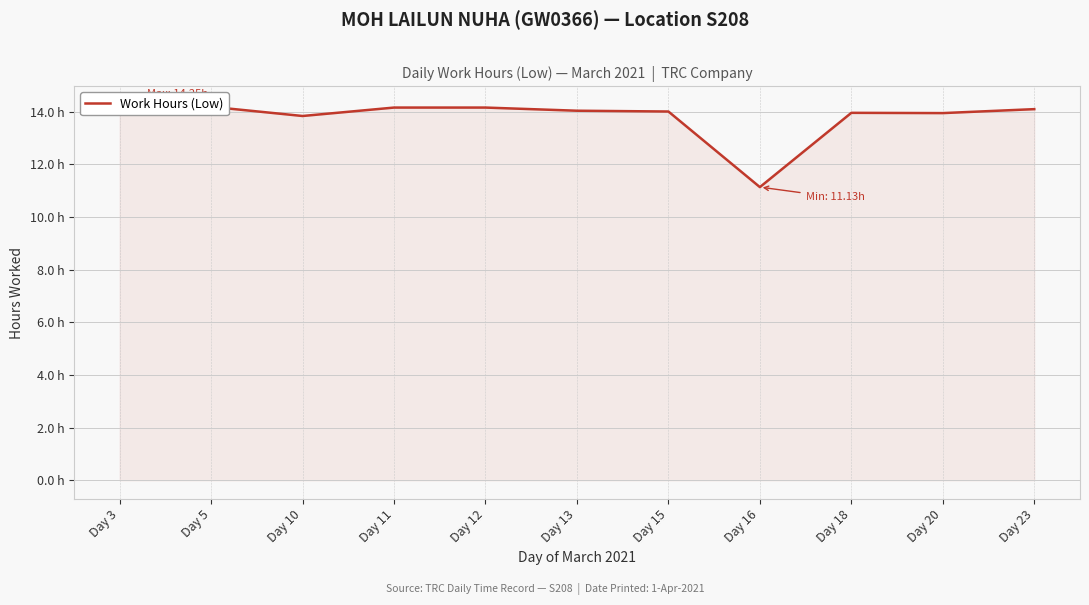

At which label is the value closest to 12?

Day 16